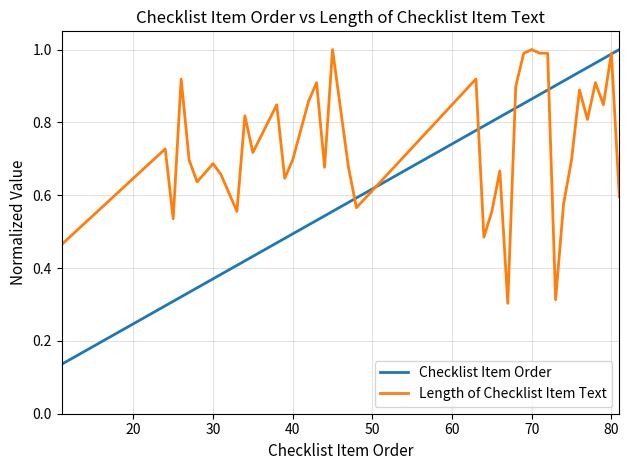

Rank the series by their average value, from lowest to highest.

Checklist Item Order, Length of Checklist Item Text